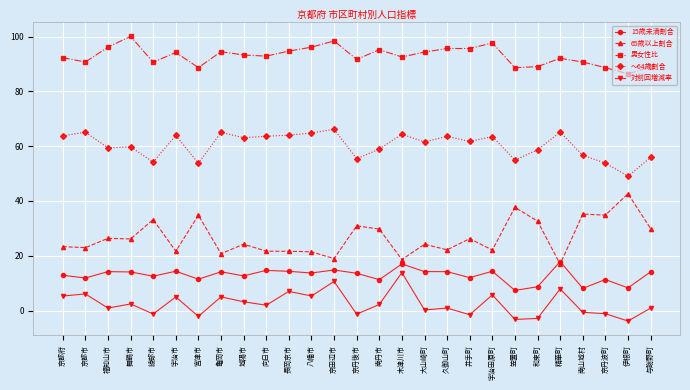

True or false: 65歳以上割合 has a value of 7.4 at 向日市.

False